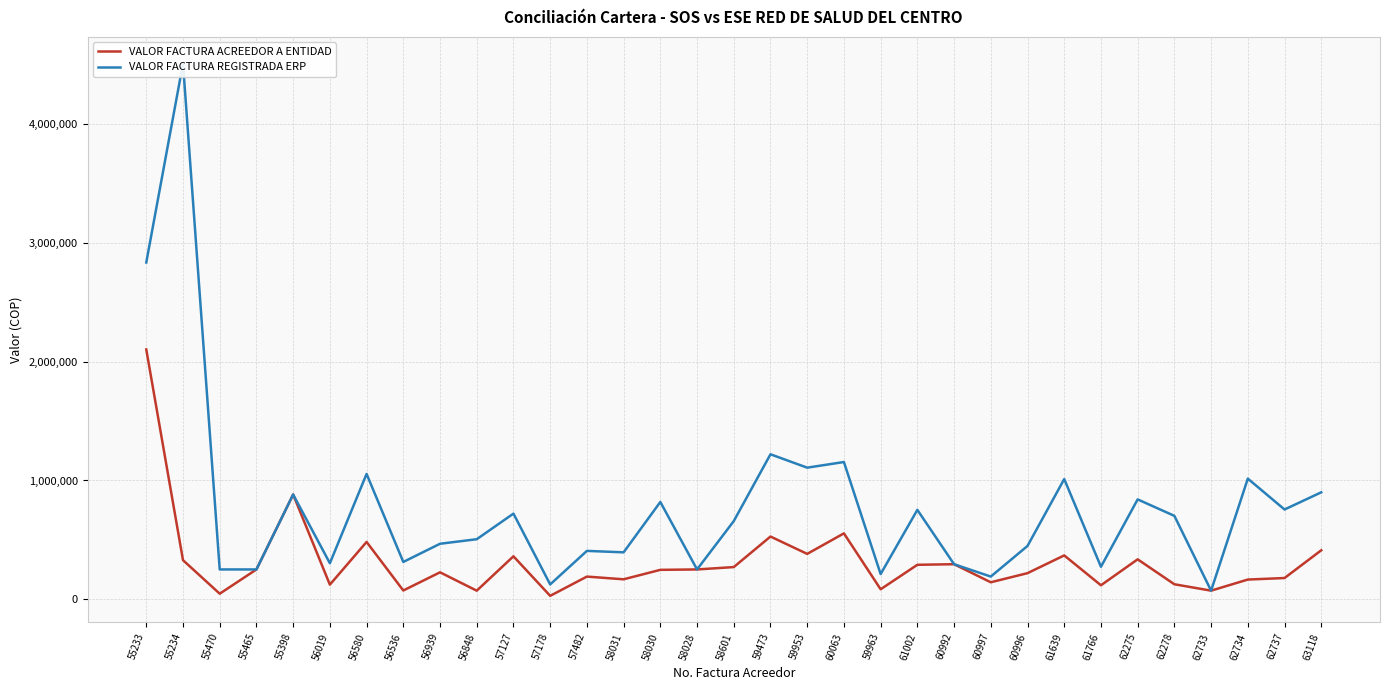

At how many categories does at least one series exceed 3052098?

1